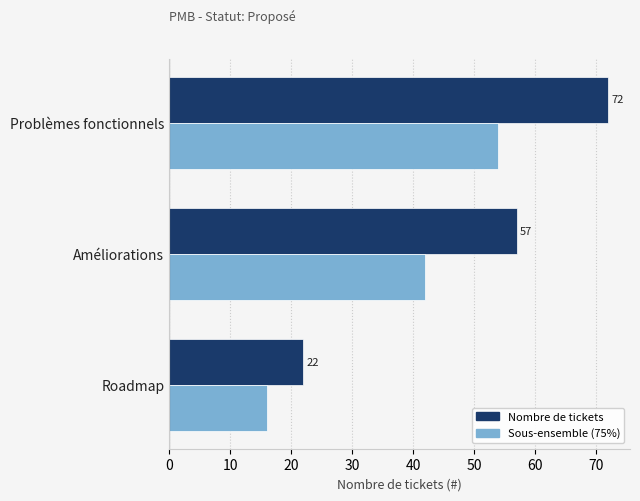

Count the Nombre de tickets values in the range 22 to 72.

3